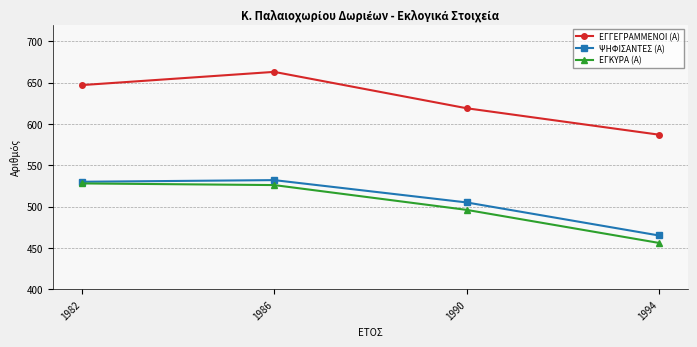

Read the ΕΓΚΥΡΑ (Α) value at 1994.

456